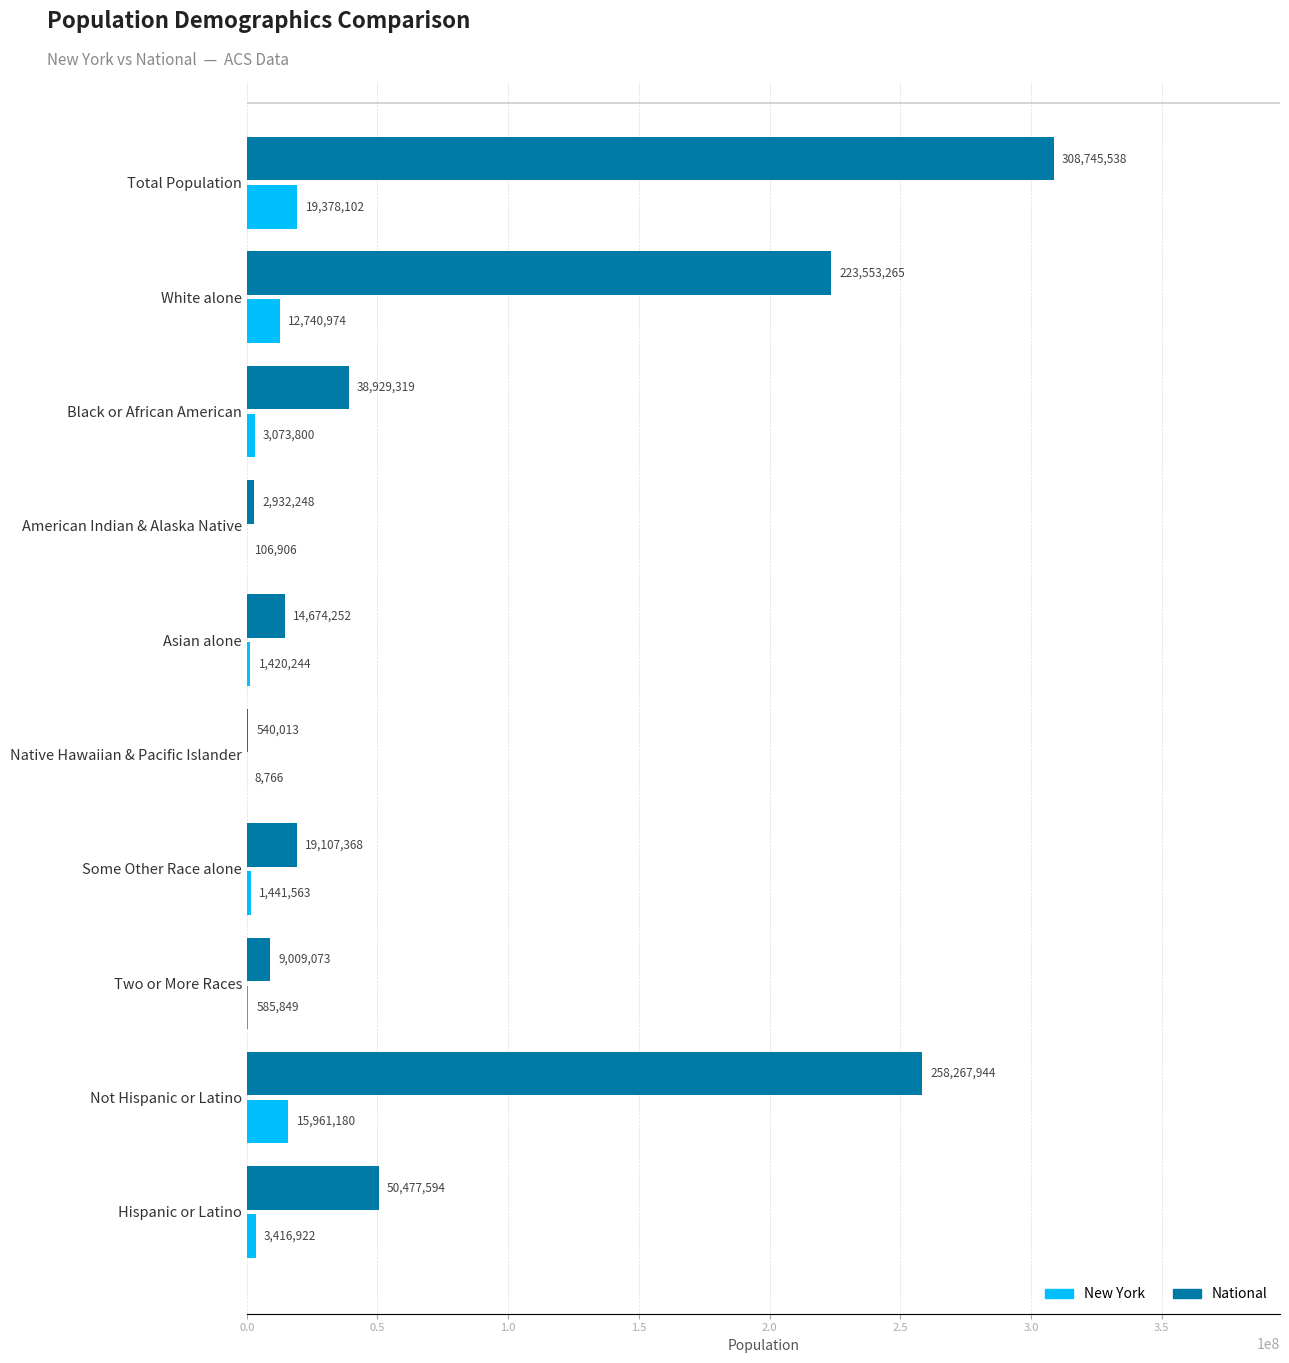

Which series changed the most between Black or African American and Some Other Race alone?

National